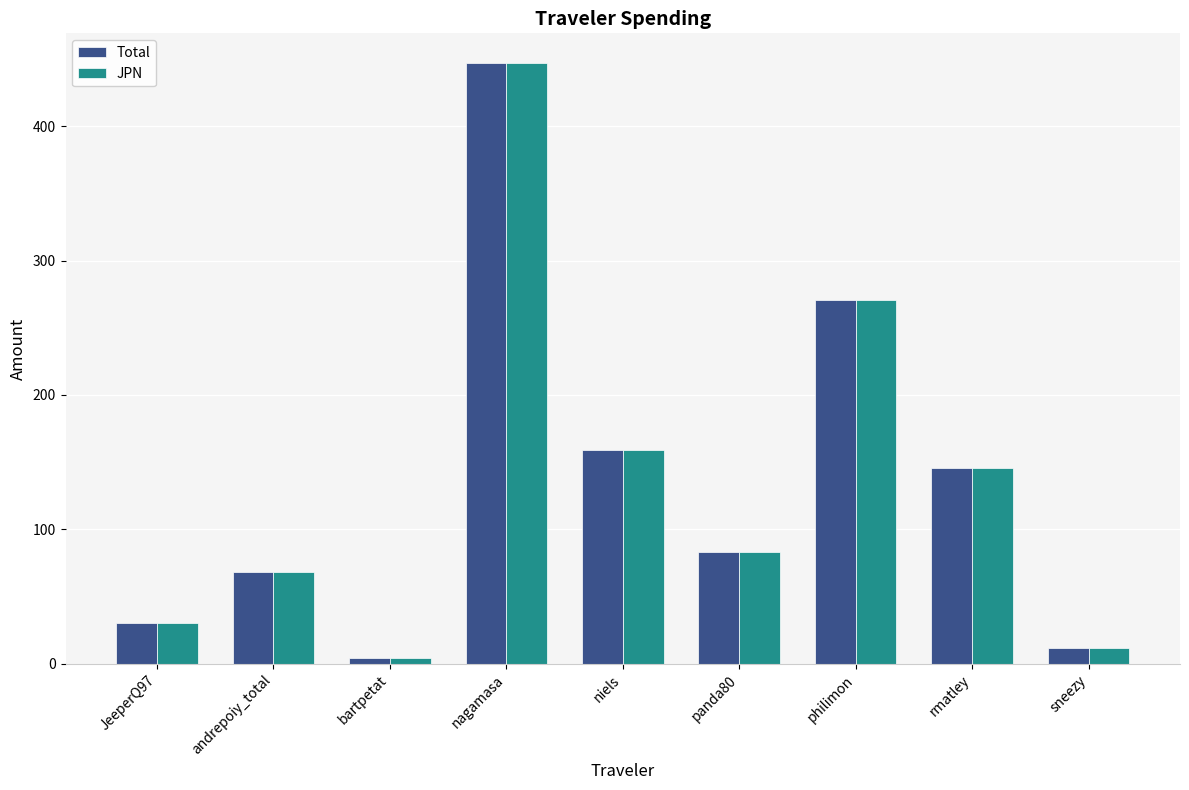

What value does the JPN series have at niels?

158.8